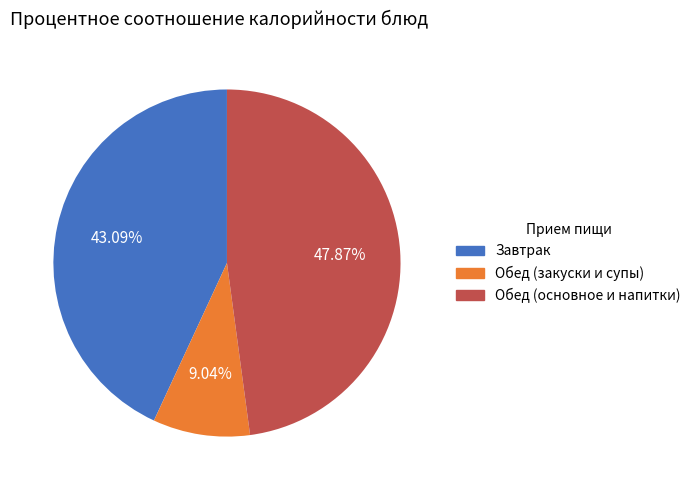

Which has a higher value, Обед (основное и напитки) or Завтрак?

Обед (основное и напитки)